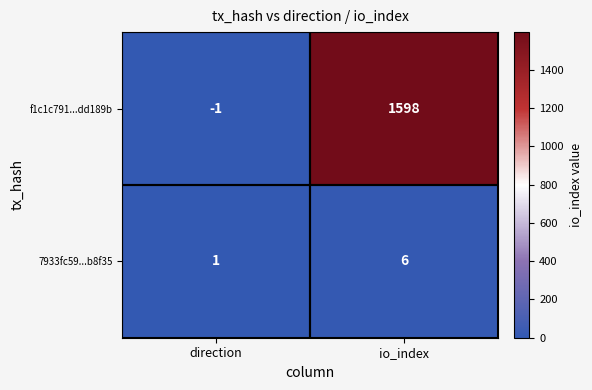

Where is f1c1c791...dd189b nearest to the value 798?

direction